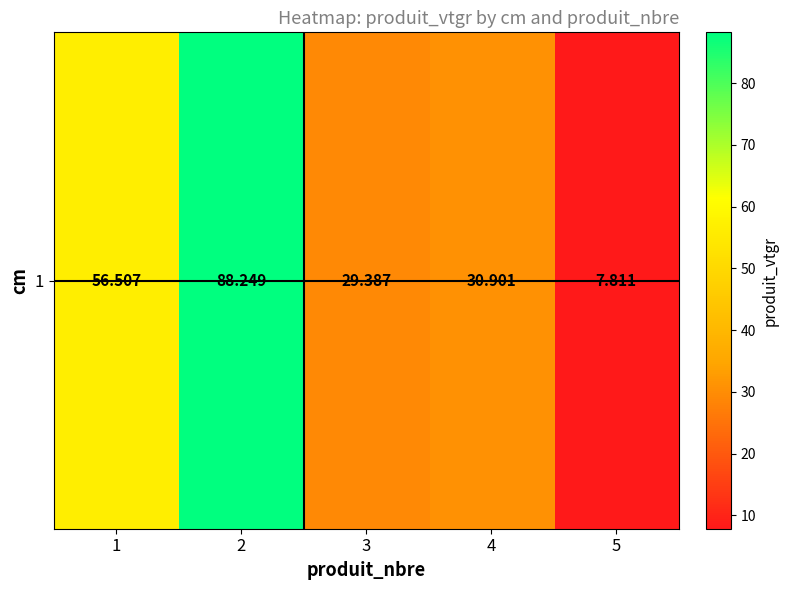

List the labels in order of value, smallest first.

5, 3, 4, 1, 2